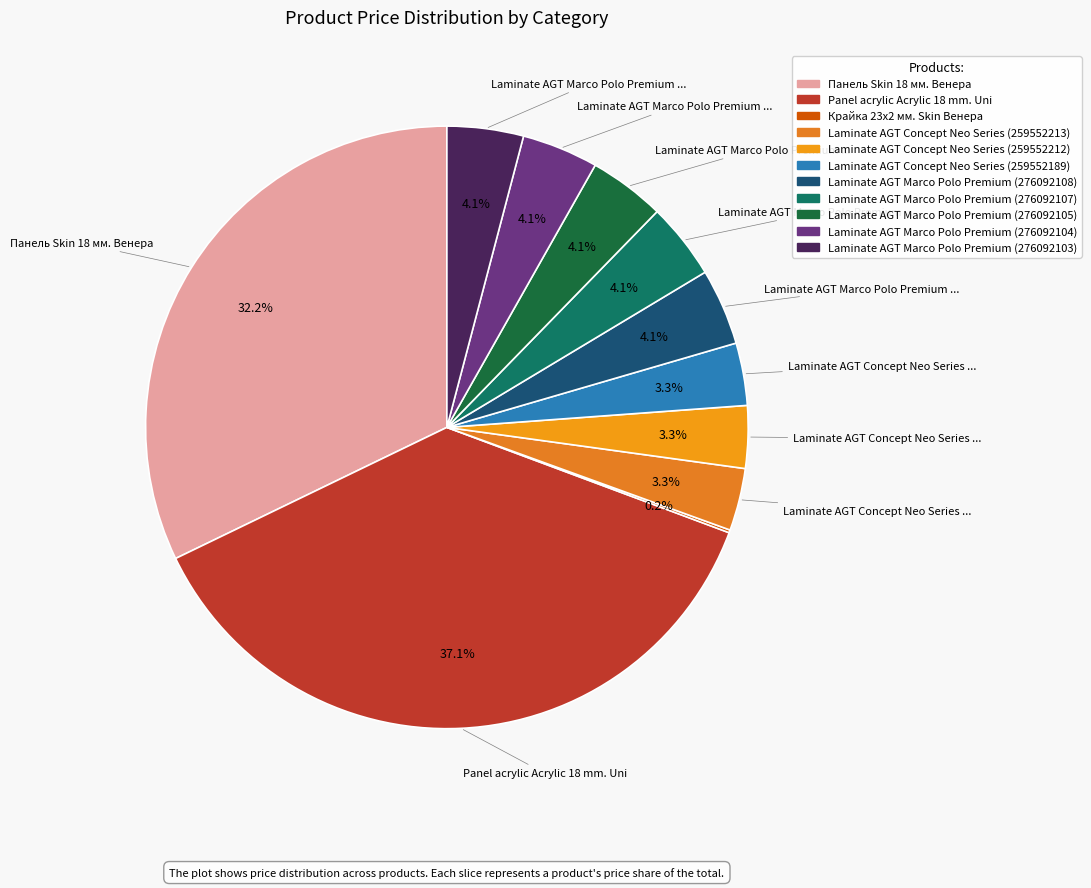

Which category has the biggest portion of the pie?

Panel acrylic Acrylic 18 mm. Uni